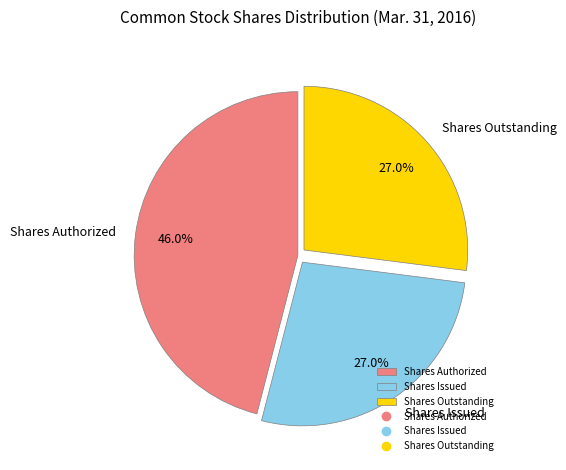

Is there any slice that represents more than half of the pie?

No